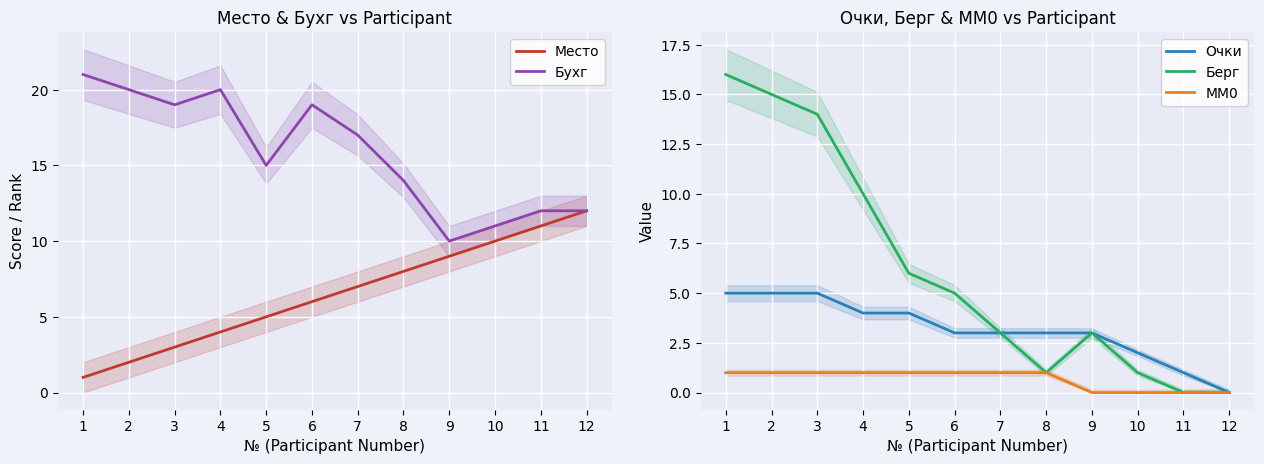

Reading left to right, extract all data points from this chart.

Место: 1	2	3	4	5	6	7	8	9	10	11	12
Бухг: 21	20	19	20	15	19	17	14	10	11	12	12
Очки: 5	5	5	4	4	3	3	3	3	2	1	0
Берг: 16	15	14	10	6	5	3	1	3	1	0	0
MM0: 1	1	1	1	1	1	1	1	0	0	0	0